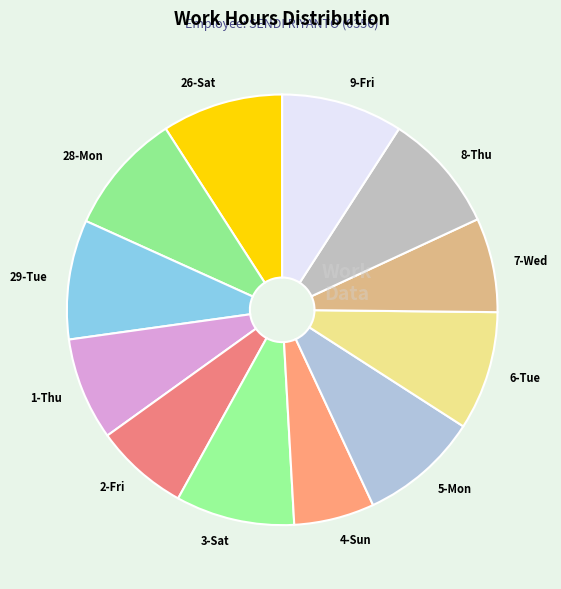

Which category has the smallest portion of the pie?

4-Sun